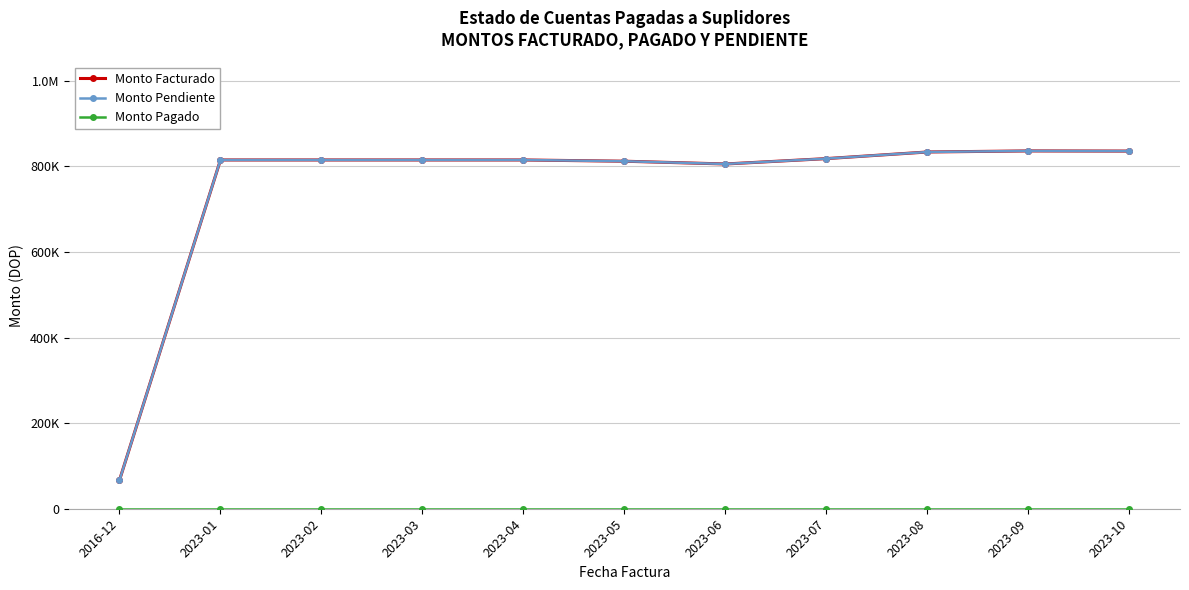

Does the chart have visible grid lines?

Yes